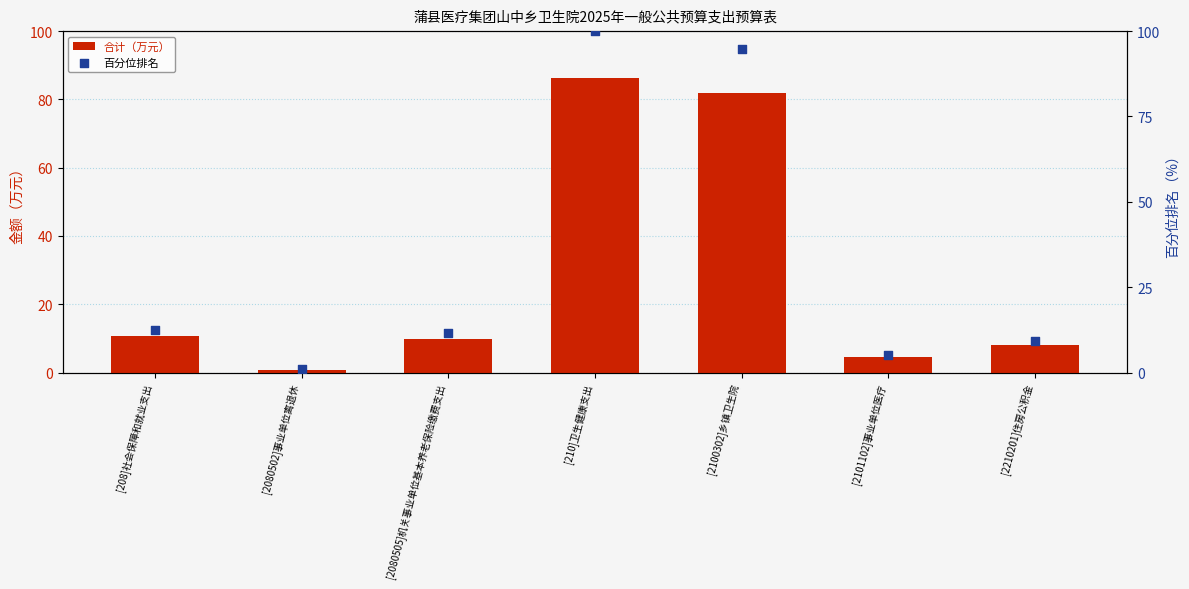

What are all the series names shown in the legend?

合计（万元）, 百分位排名